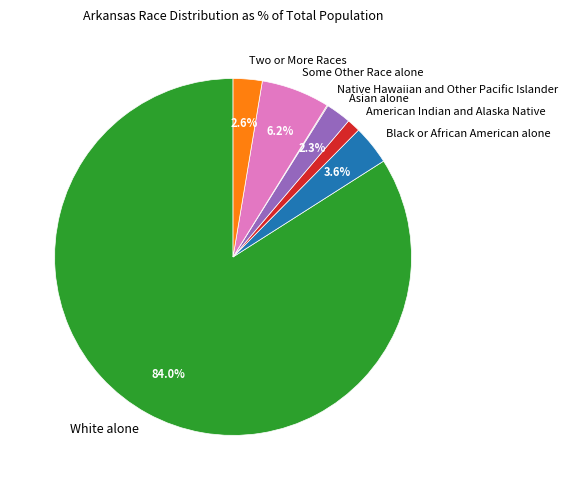

Between Asian alone and Some Other Race alone, which is larger?

Some Other Race alone